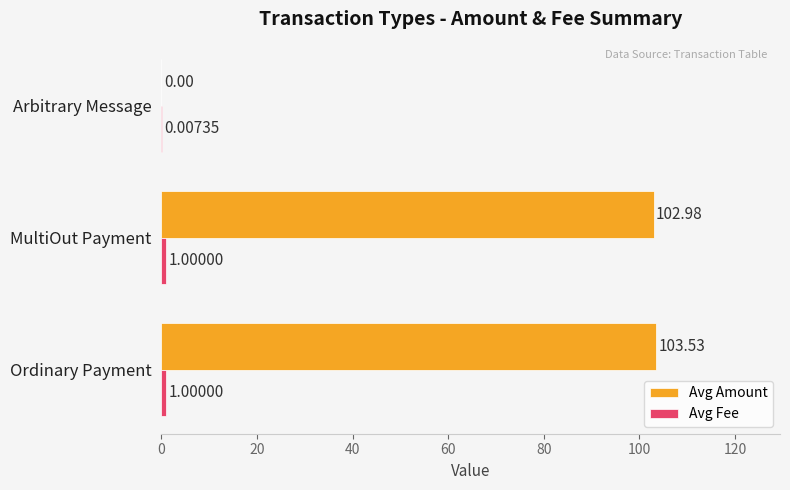

What is the total value across all series at MultiOut Payment?

104.0